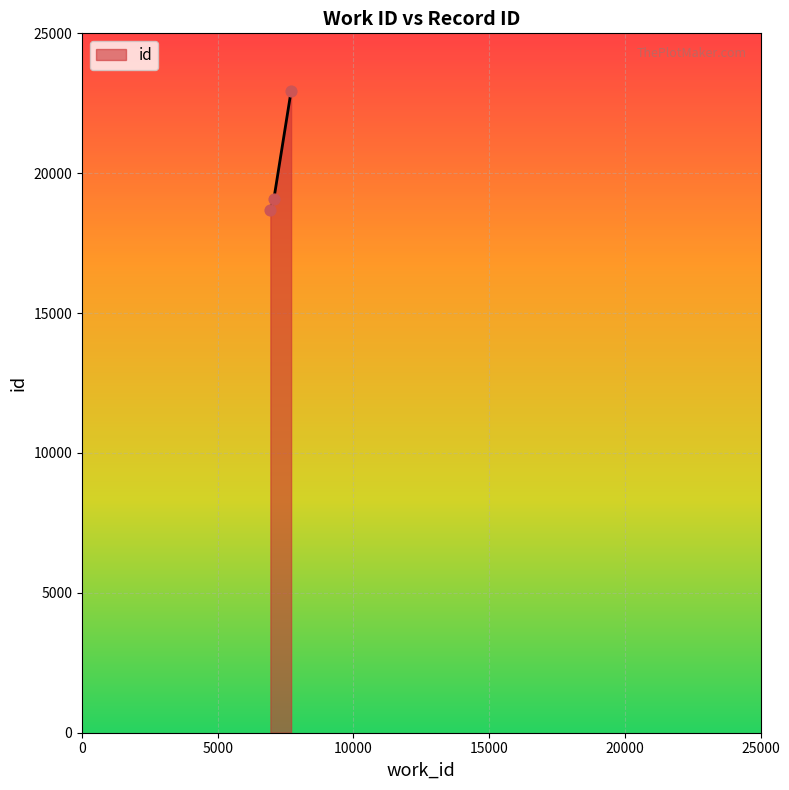

What is the minimum value shown in the chart?

18689